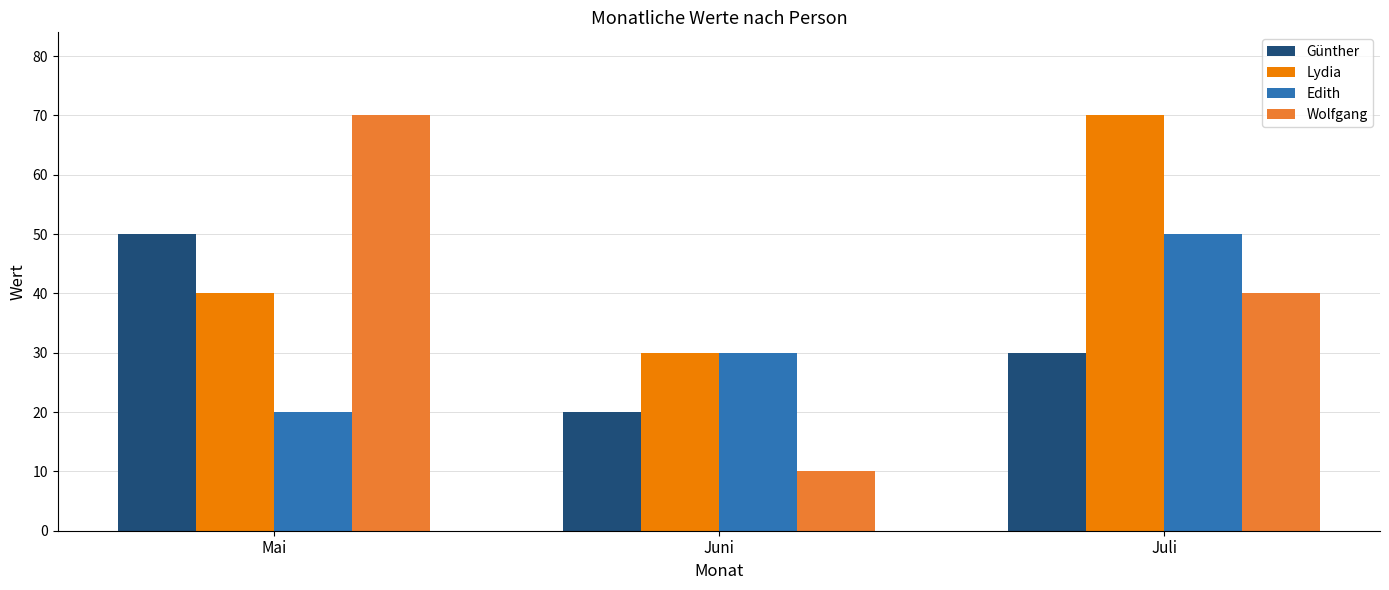

Read the Wolfgang value at Juli.

40